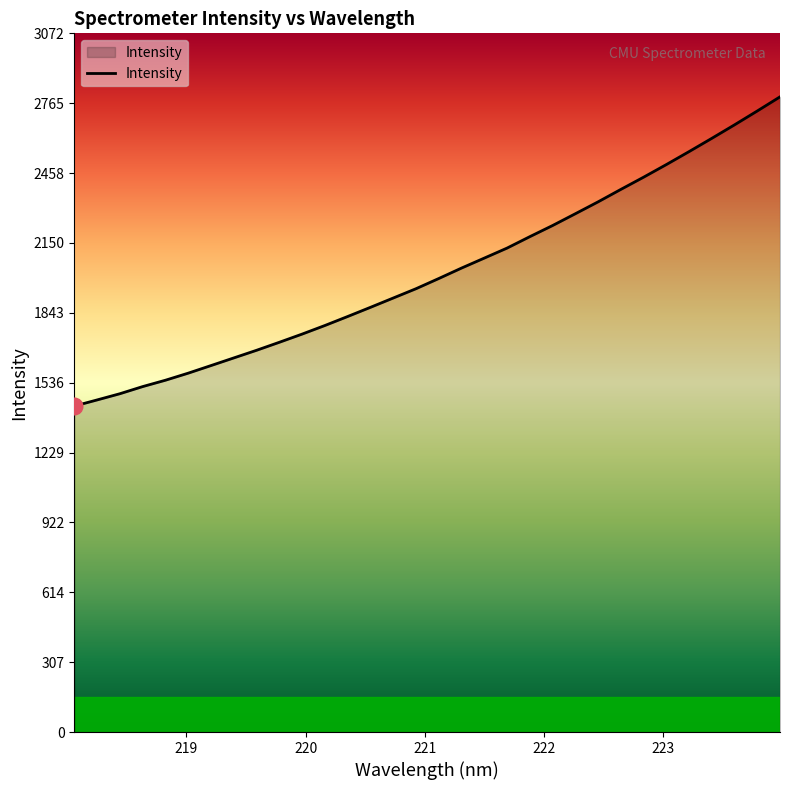

What is the minimum value shown in the chart?

1433.3